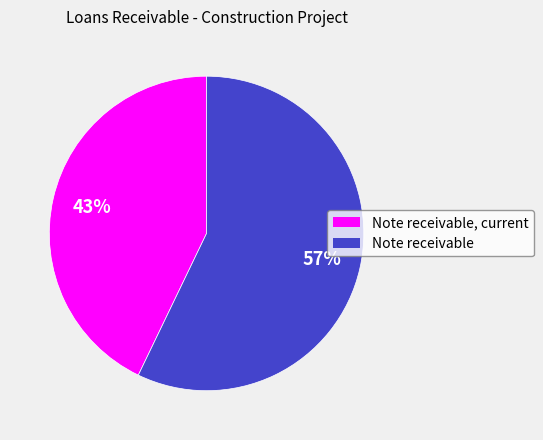

Is the sum of Note receivable and Note receivable, current greater than half?

Yes